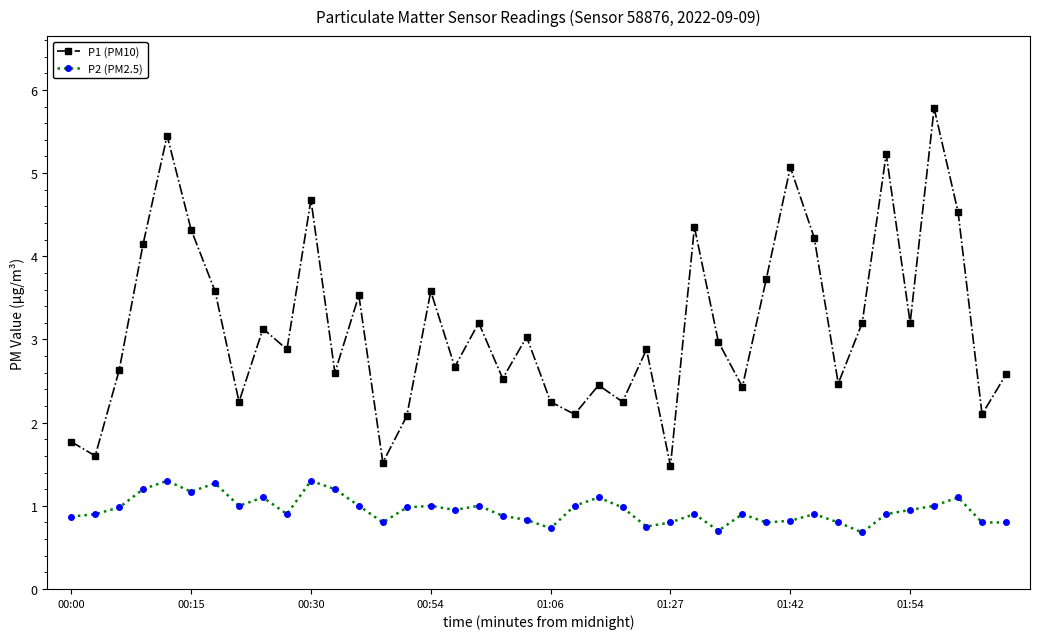

True or false: P1 (PM10) and P2 (PM2.5) intersect in this chart.

False